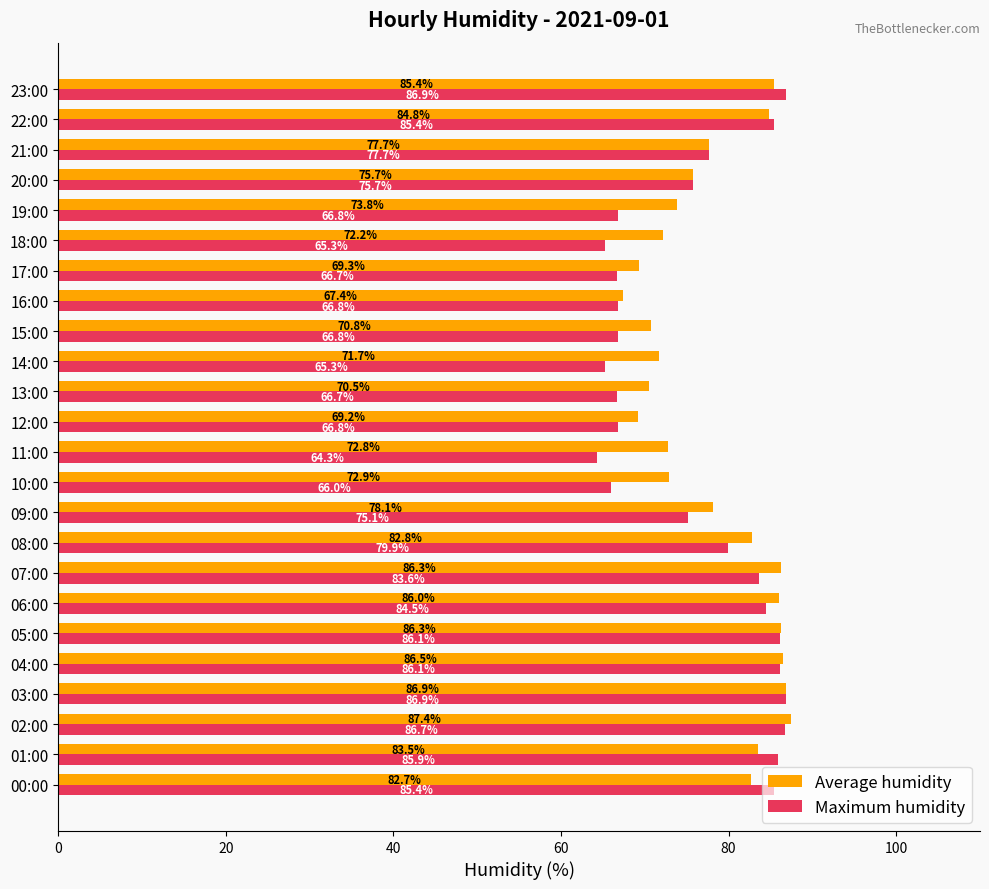

How many values in the Maximum humidity series are below 77?

12